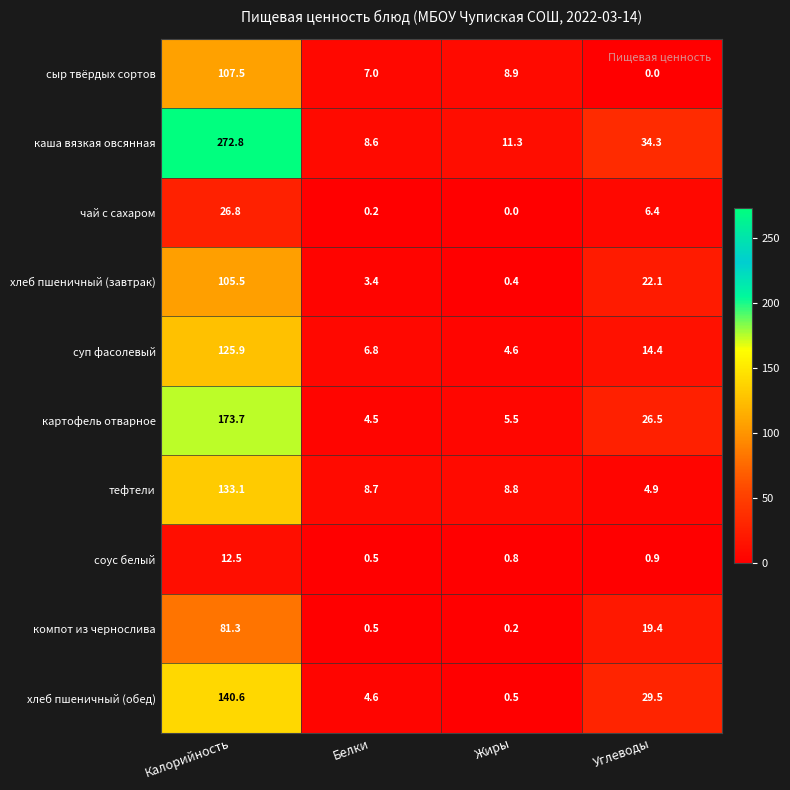

Read the компот из чернослива value at Белки.

0.5